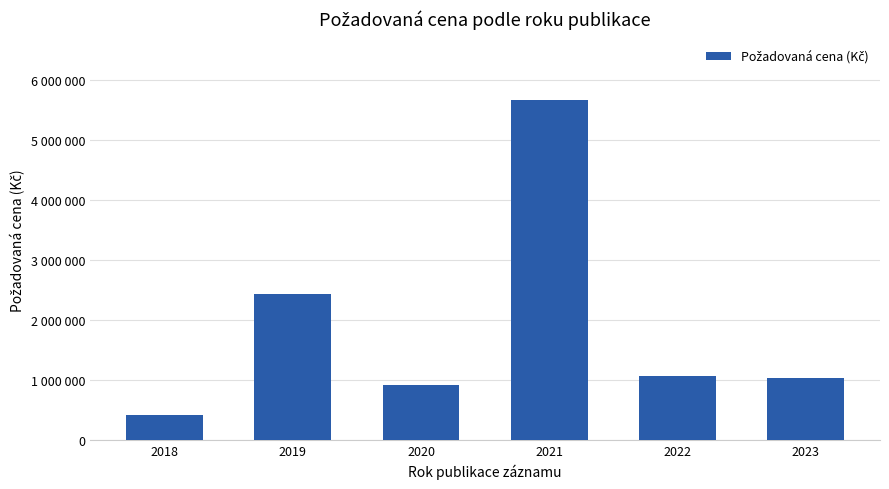

List the labels in order of value, smallest first.

2018, 2020, 2023, 2022, 2019, 2021